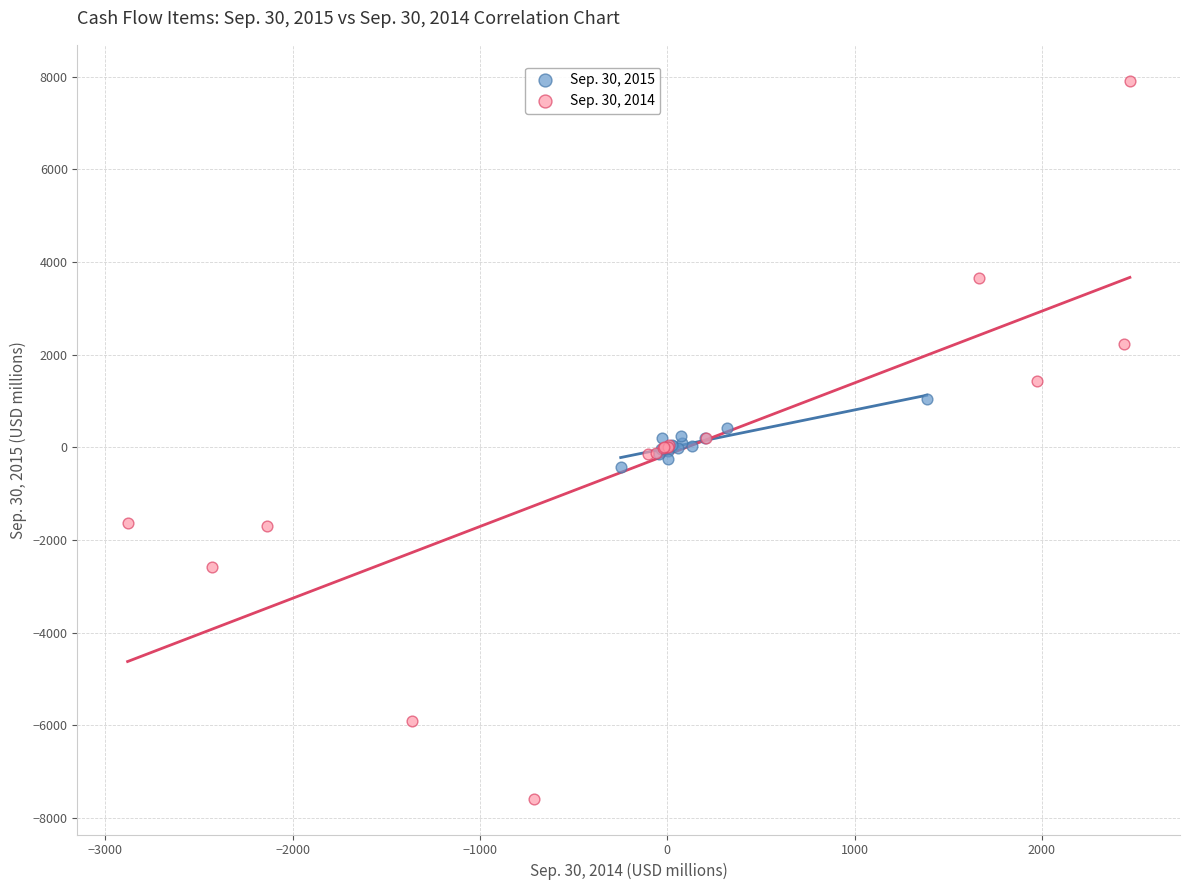

Which series contains the highest Y value?

Sep. 30, 2014